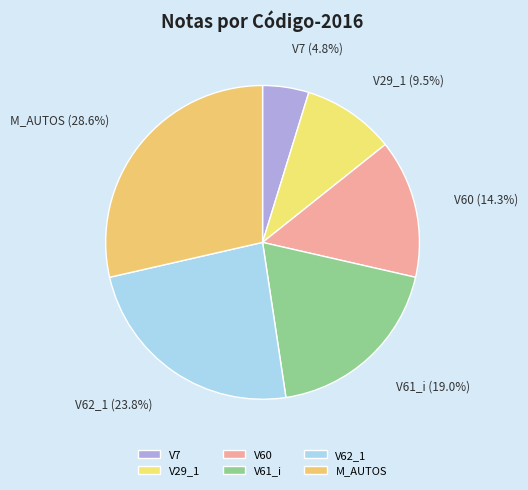

Is it true that V60 is 8% of the pie?

False